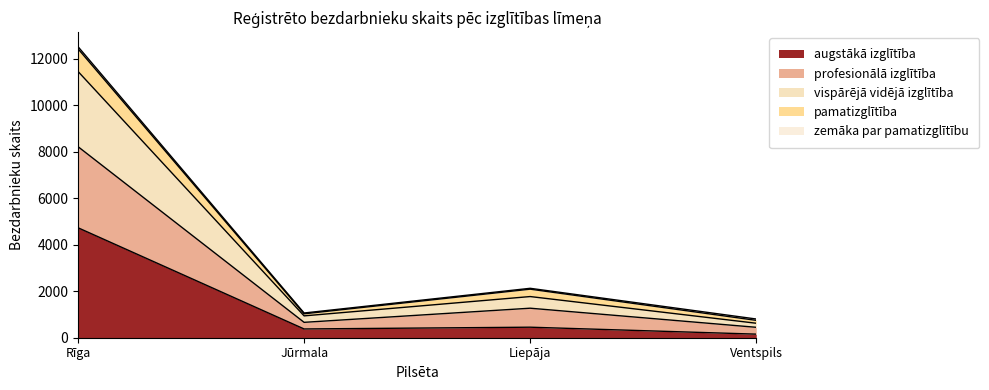

List the labels in order of vispārējā vidējā izglītība value, smallest first.

Ventspils, Jūrmala, Liepāja, Rīga